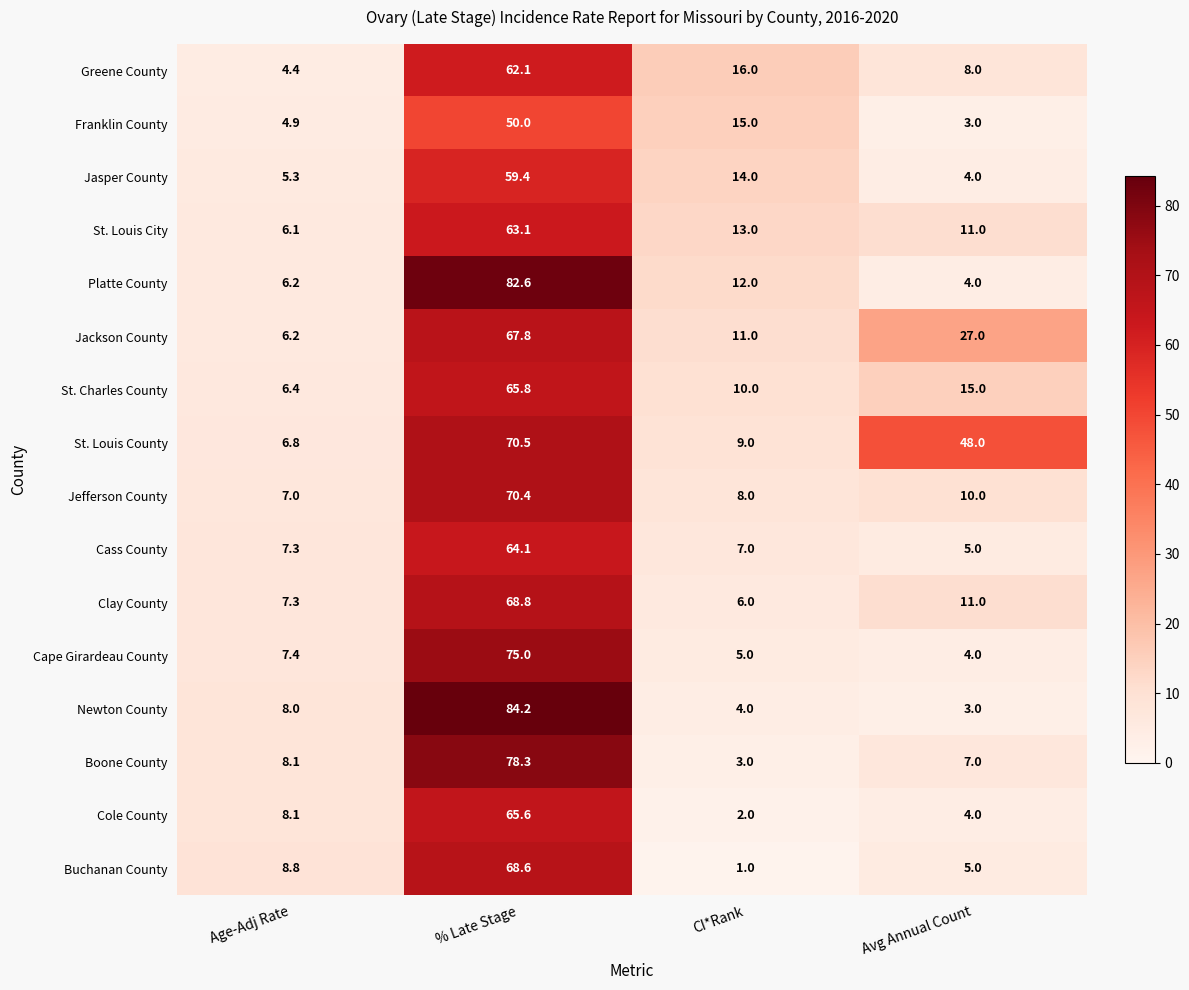

What is the spread (max minus min) of values at % Late Stage?

34.2